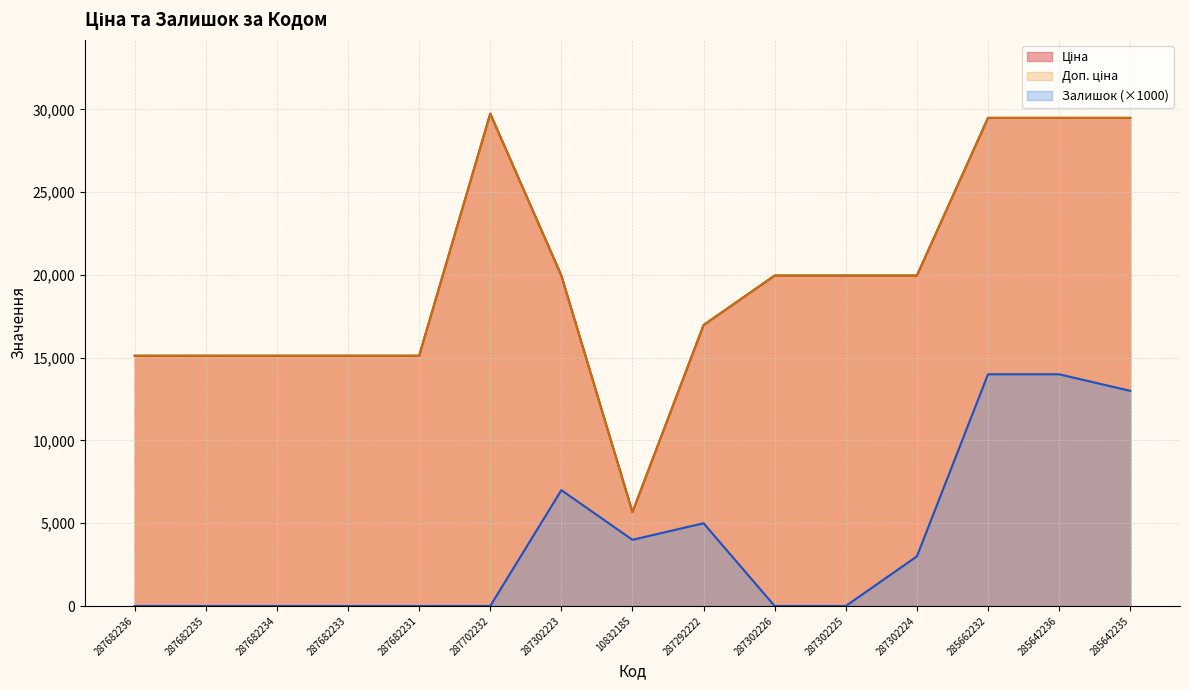

What is the difference between the maximum and minimum values in the Залишок series?

14000.0